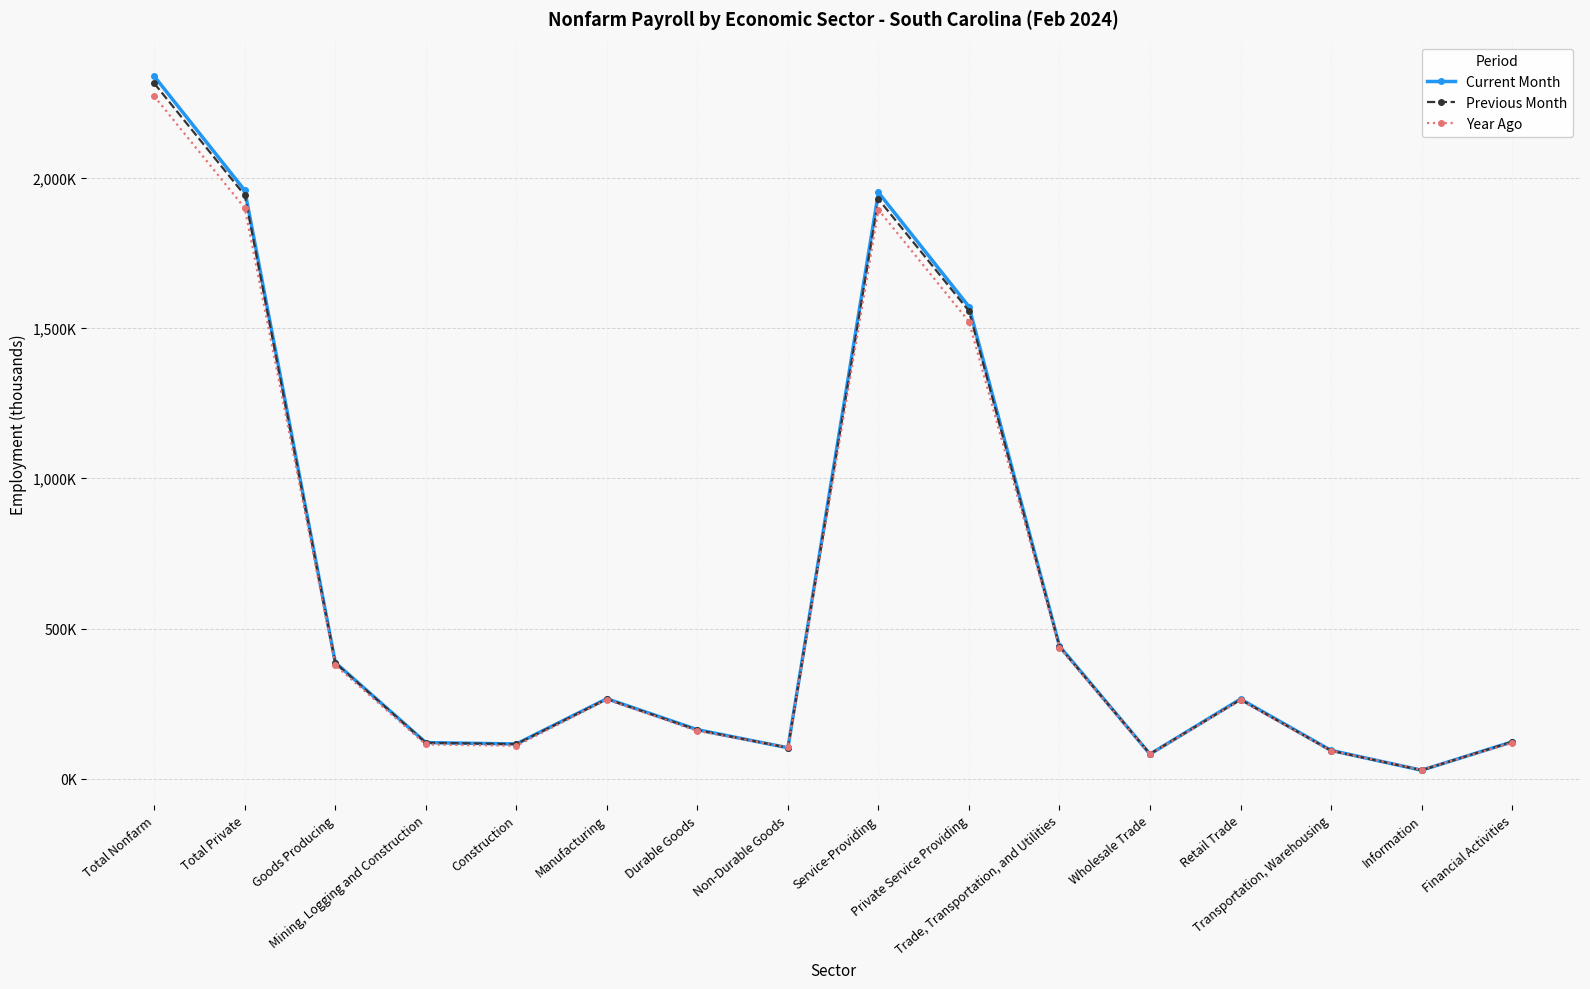

True or false: Previous Month has a value of 276.9 at Trade, Transportation, and Utilities.

False